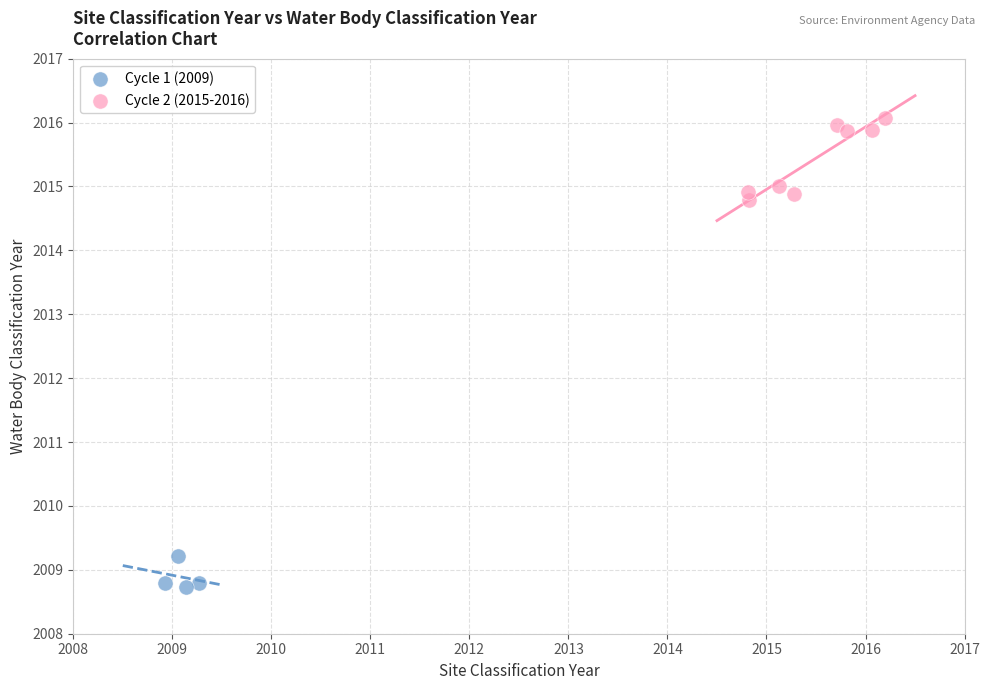

Which series reaches the minimum Y coordinate?

Cycle 1 (2009)